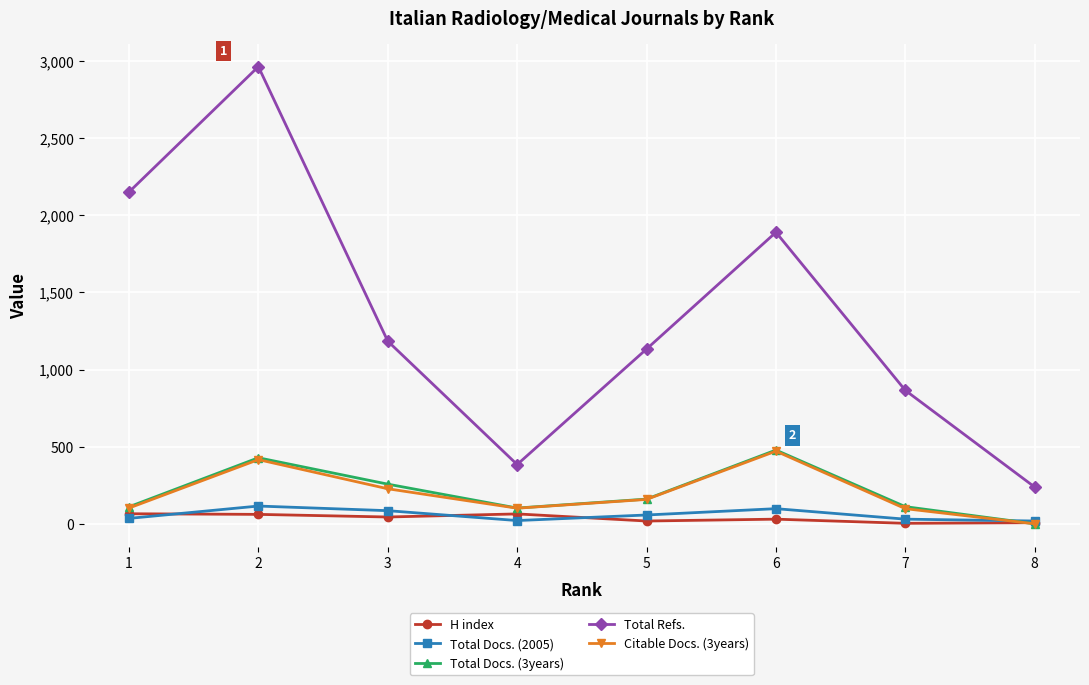

How many lines are shown in the chart?

5